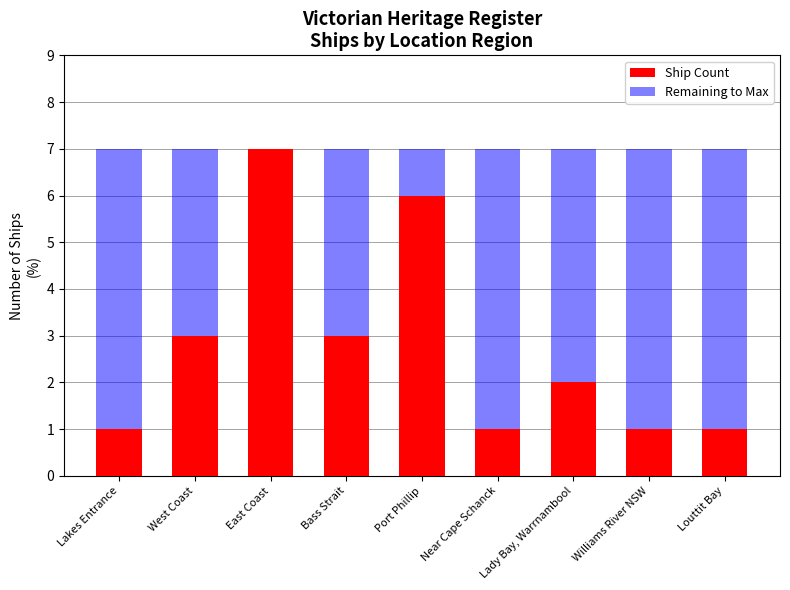

Read the Ship Count value at East Coast.

7